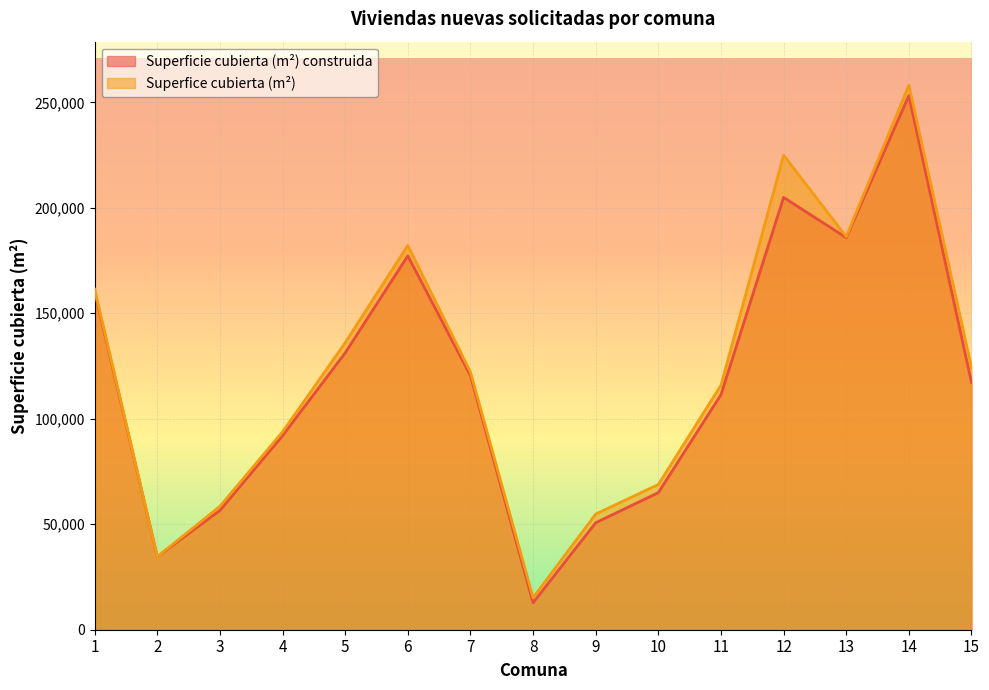

True or false: Superficie cubierta (m²) construida has more than 0 interior local peaks.

True